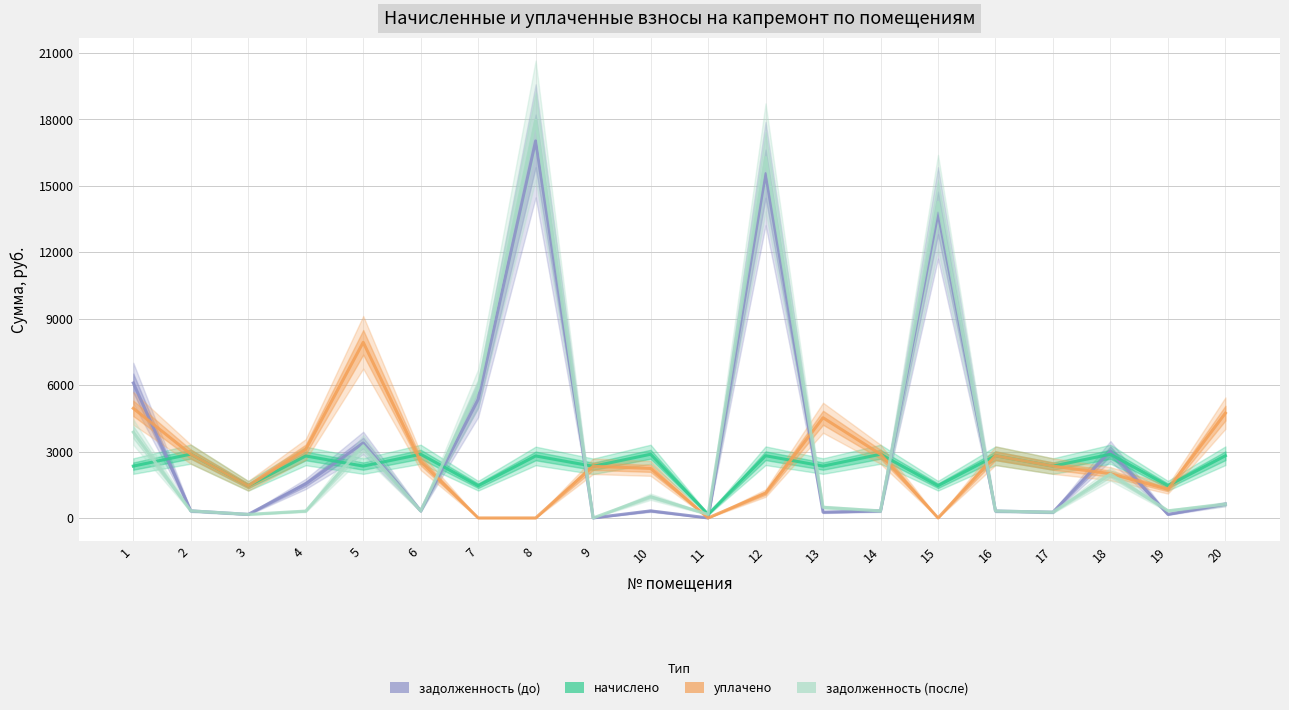

How many intersections are there between начислено and задолженность (после)?

8